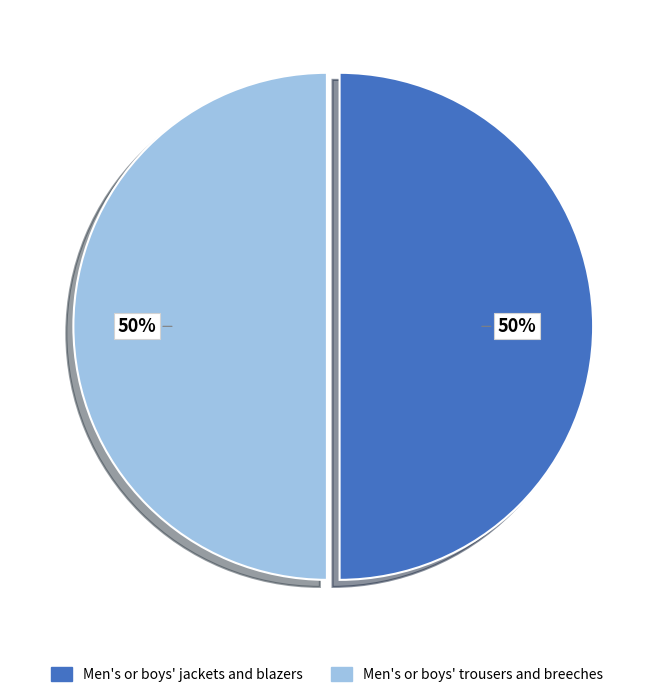

True or false: Men's or boys' trousers and breeches accounts for 50% of the total.

True